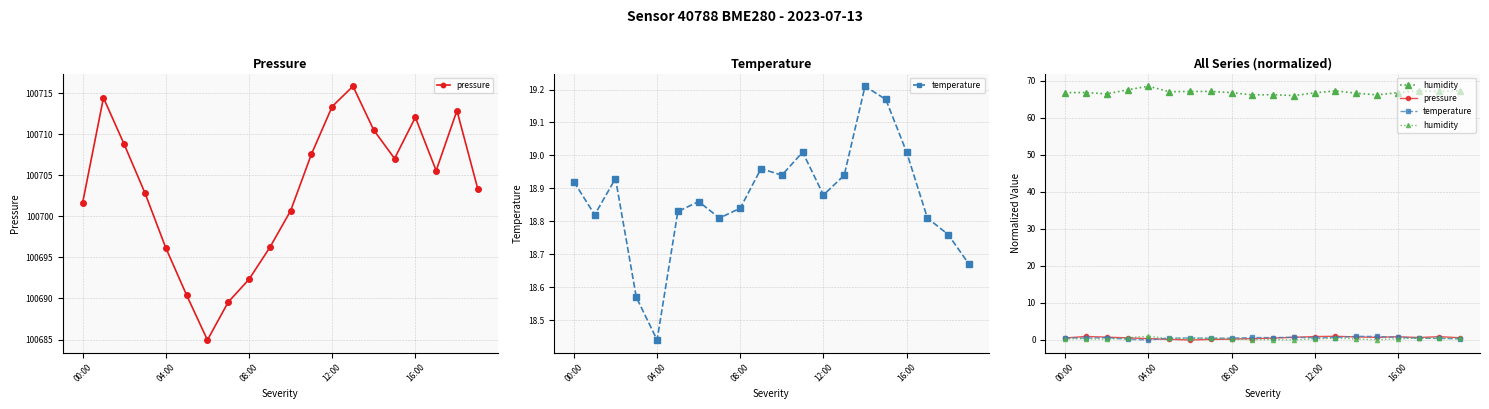

Does the chart have visible grid lines?

Yes